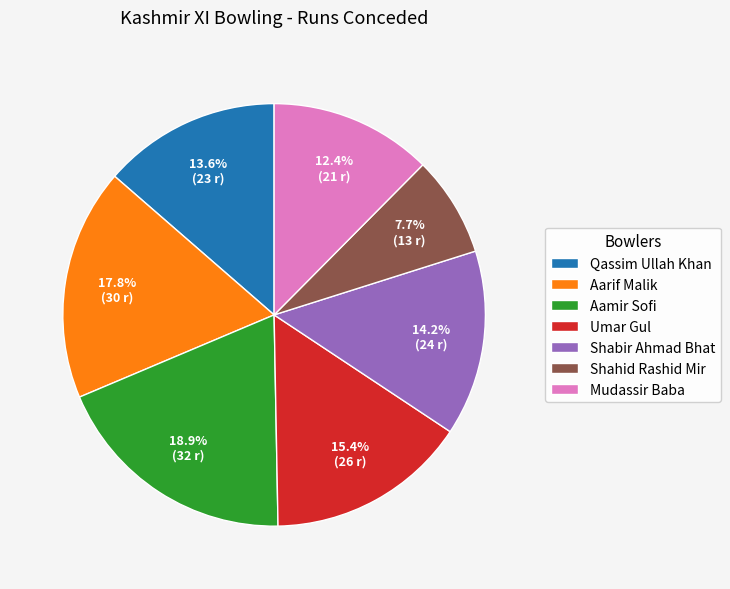

Count the number of slices in the pie.

7